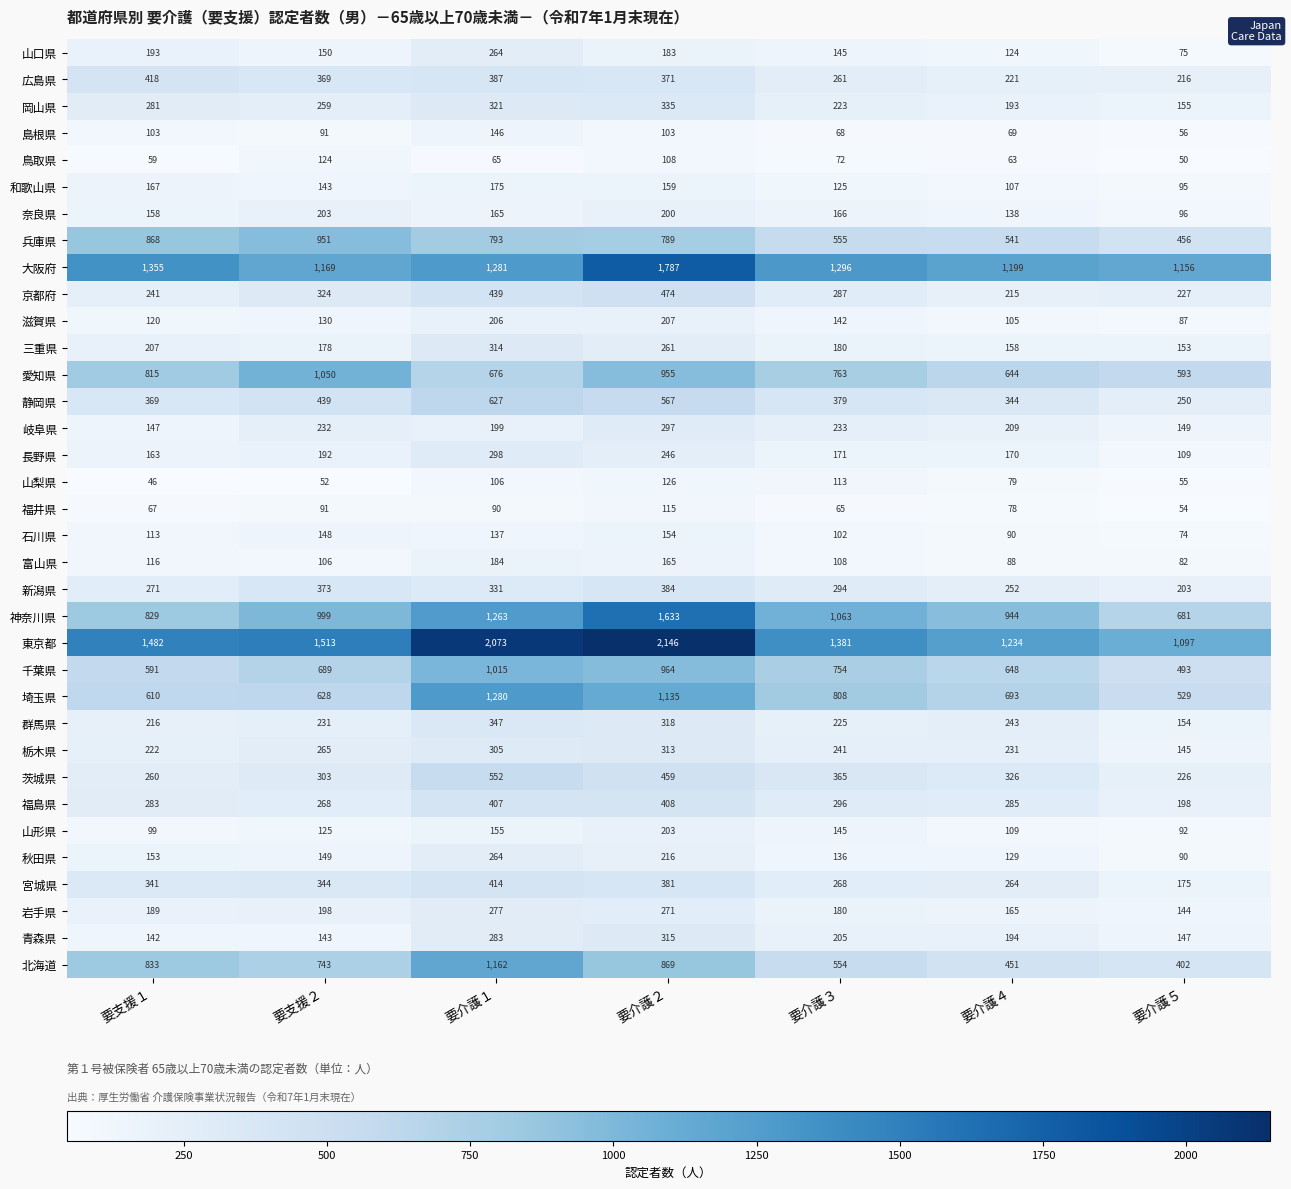

At which label does 広島県 first exceed 369?

要支援１